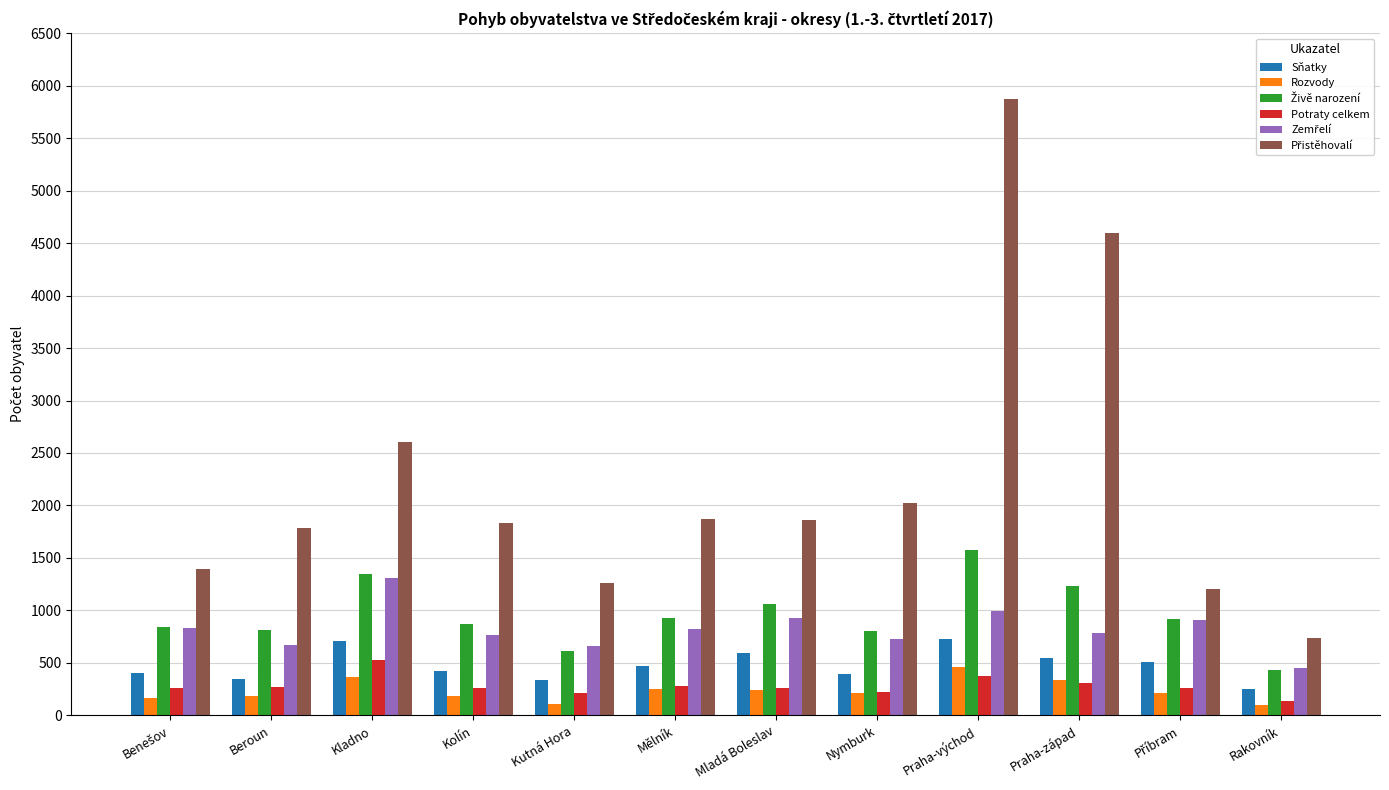

What value does the Potraty celkem series have at Kladno?

528